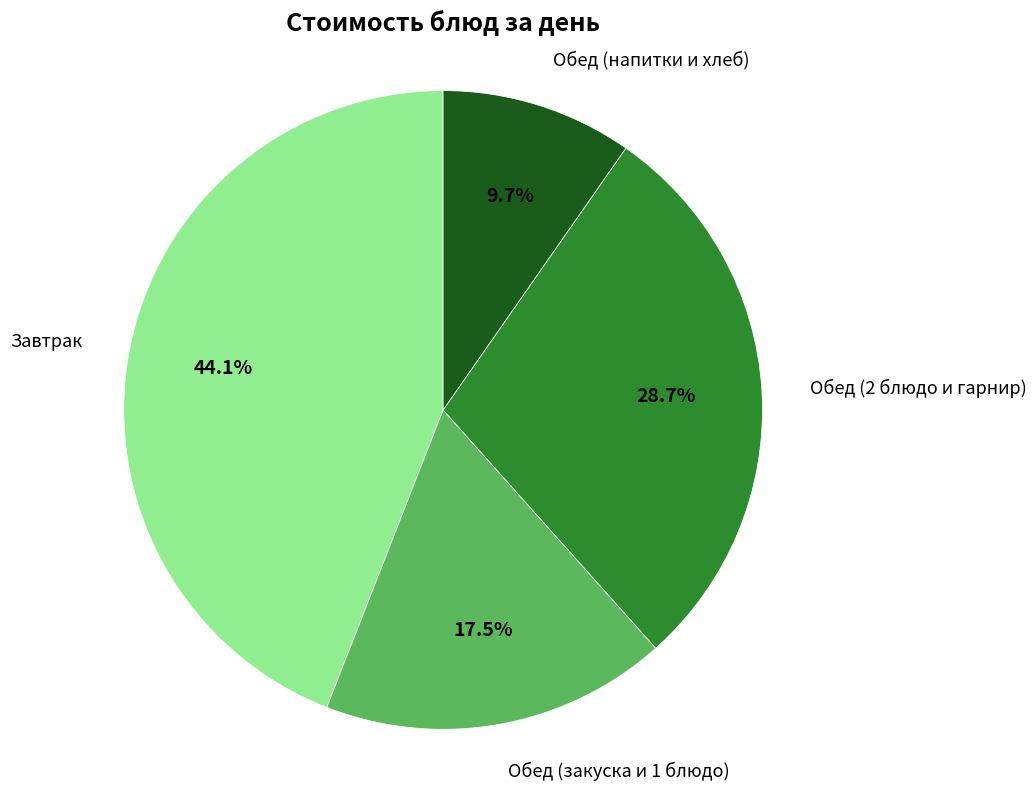

Is there a majority slice in this chart?

No